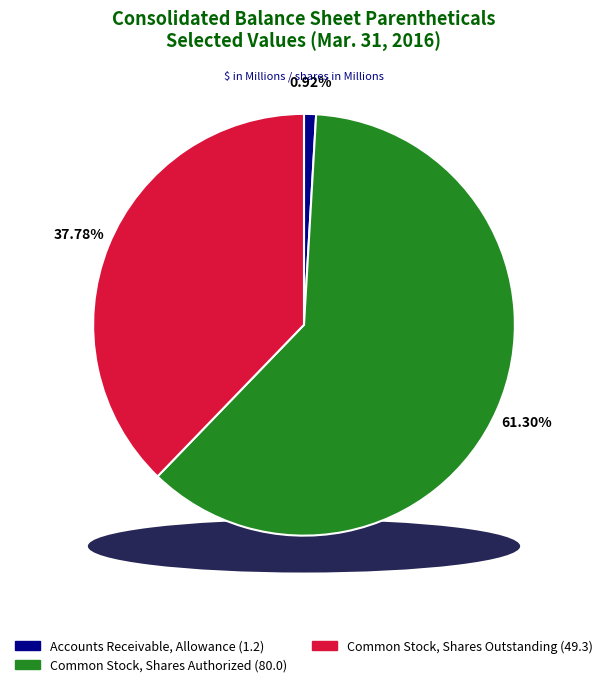

Does Common Stock, Shares Authorized represent more than half of the total?

Yes